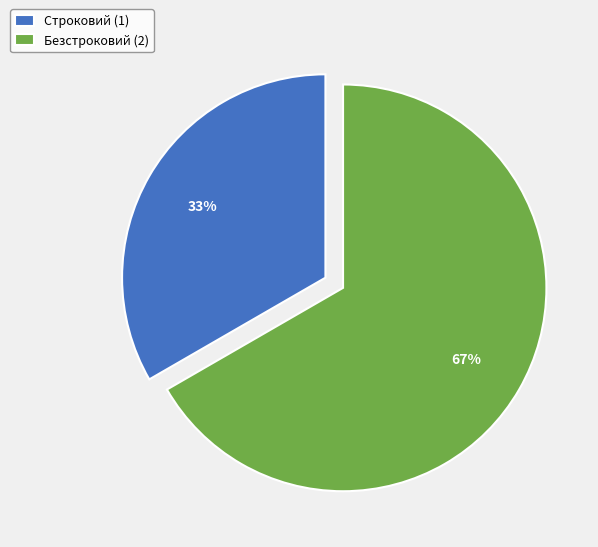

Approximately how many times larger is the value at Строковий compared to Безстроковий?

0.5